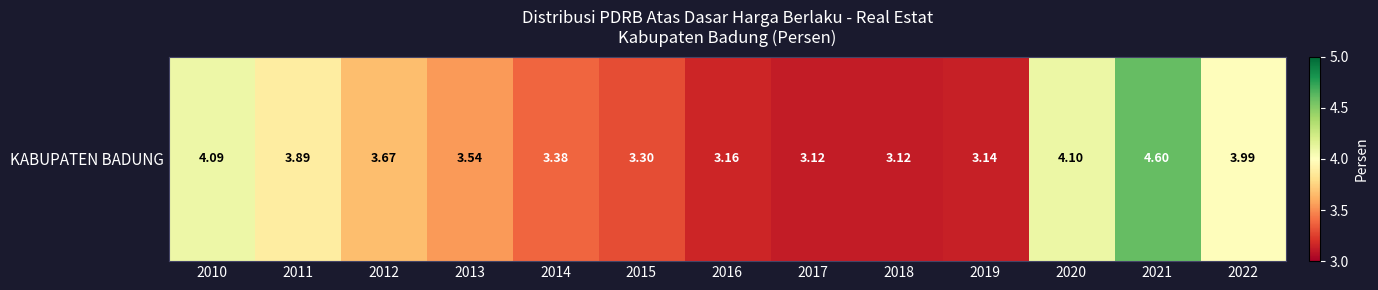

What is the average value?

3.6